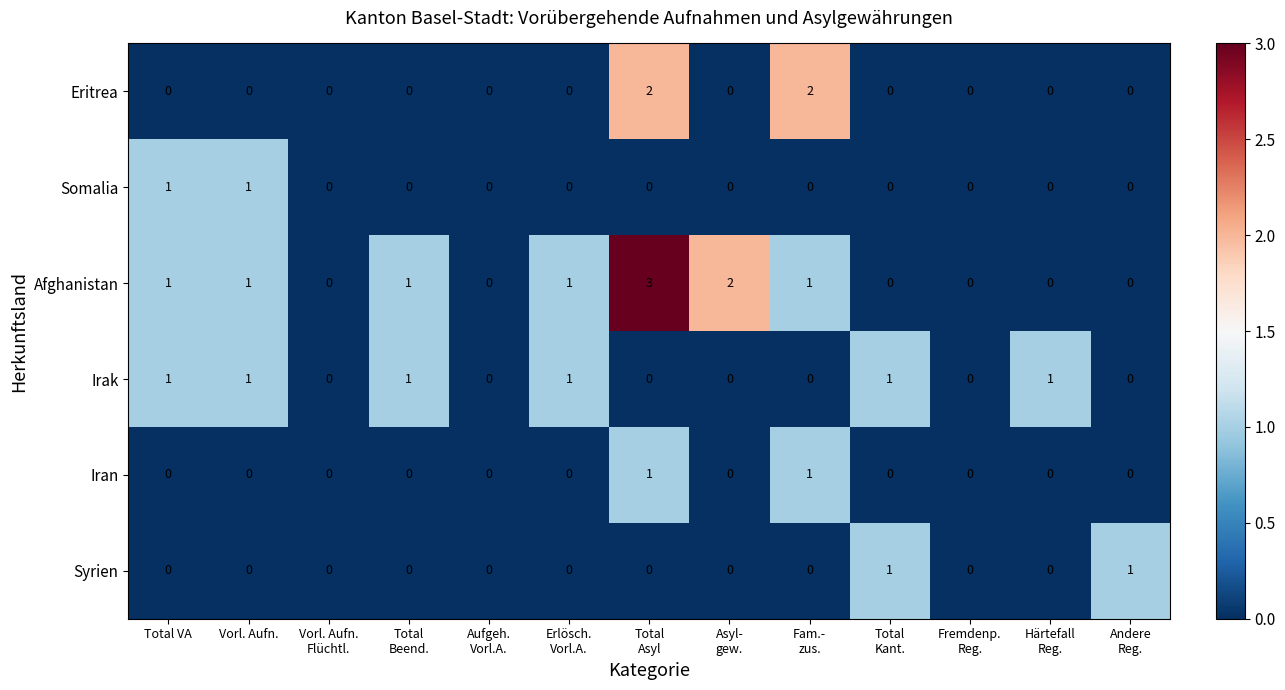

What is the maximum value shown in the chart?

3